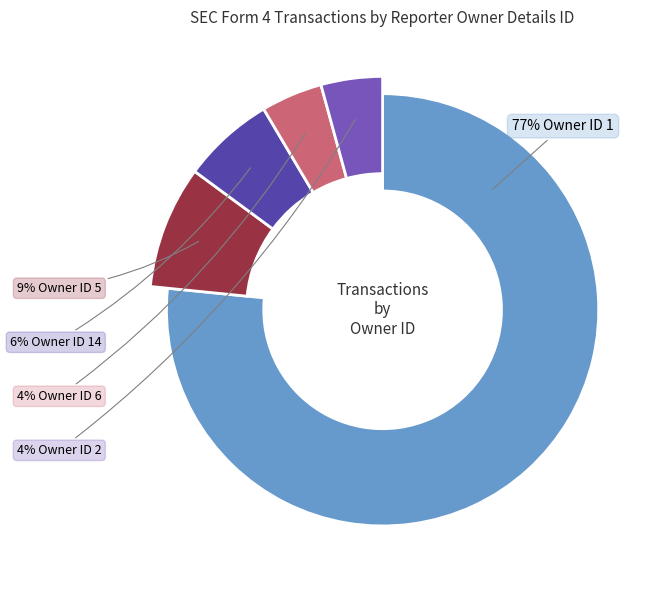

To the nearest percent, what is the average slice percentage?

20%